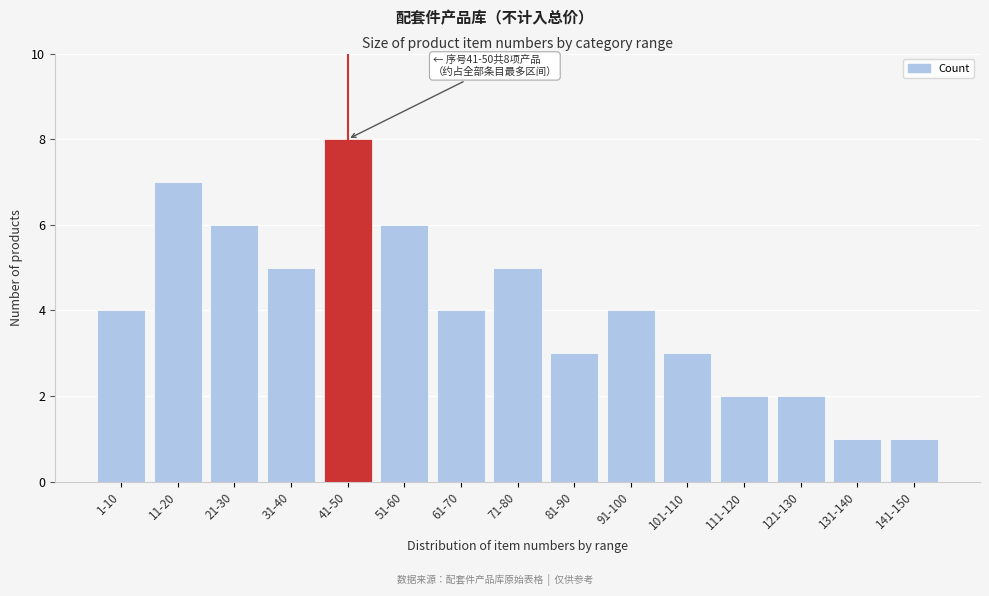

Reading left to right, extract all data points from this chart.

1-10=4	11-20=7	21-30=6	31-40=5	41-50=8	51-60=6	61-70=4	71-80=5	81-90=3	91-100=4	101-110=3	111-120=2	121-130=2	131-140=1	141-150=1